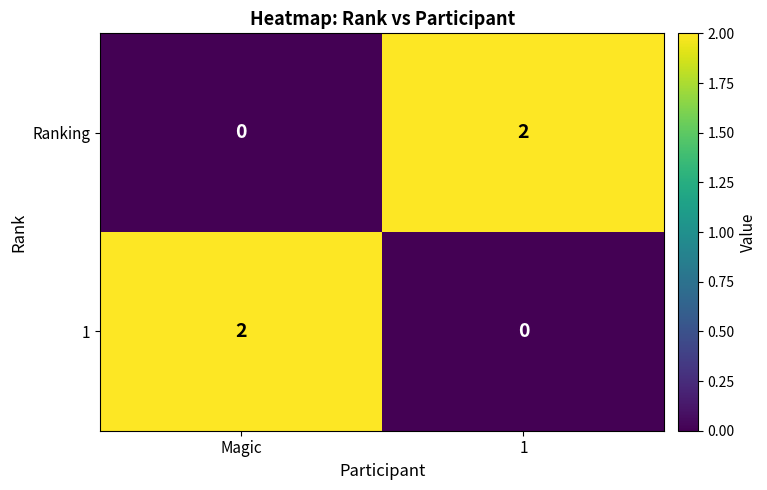

True or false: Ranking has a value of 1 at Magic.

False